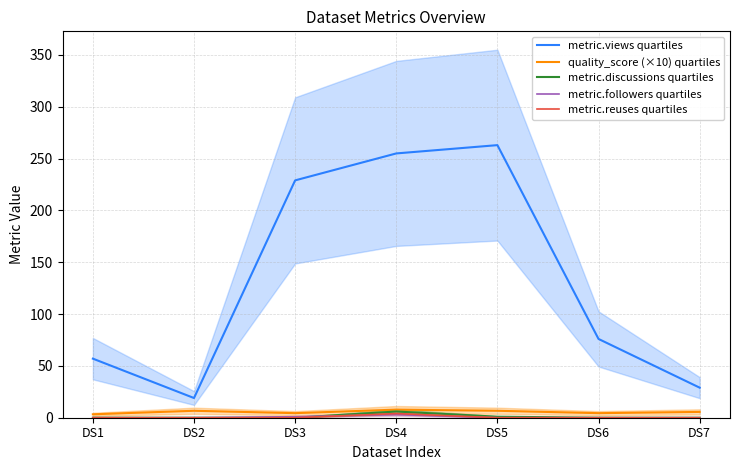

What is the difference between the second highest and minimum values in the metric.followers quartiles series?

1.0